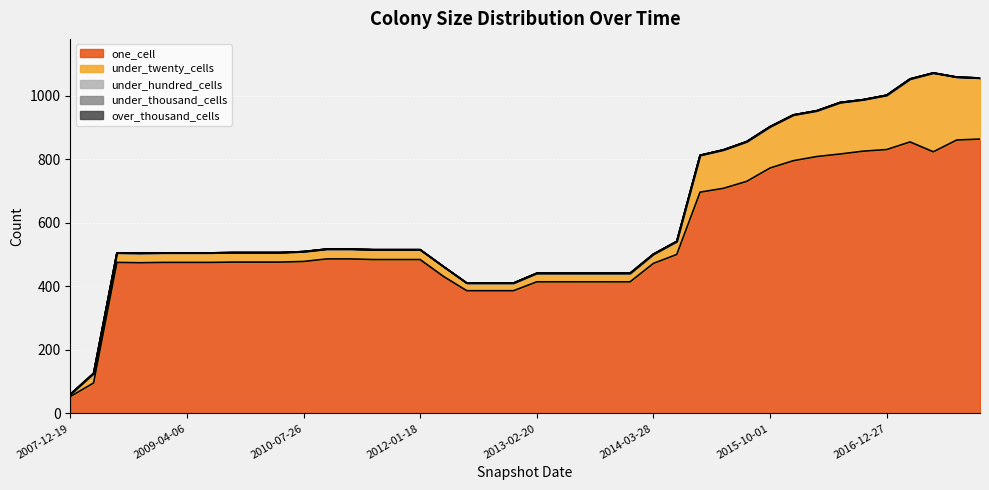

Between 2012-07-13 and 2016-01-04, which series saw the biggest shift?

one_cell